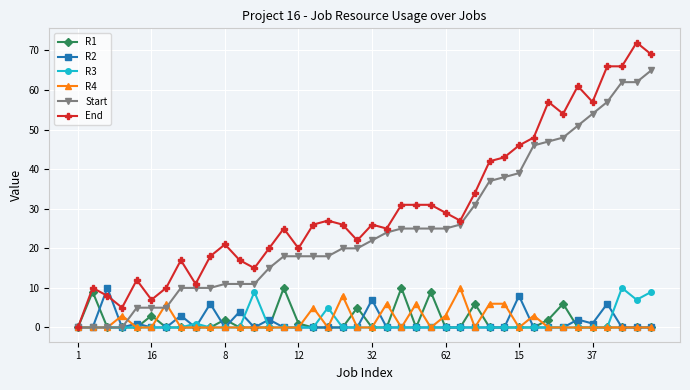

Which series has the widest spread of values?

End